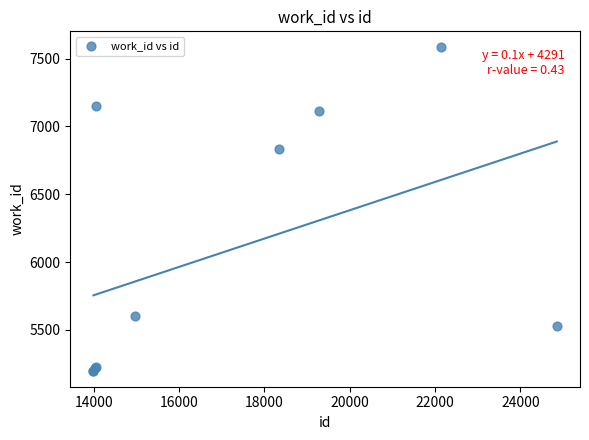

What Y value in the scatter plot is closest to 6391?

6836